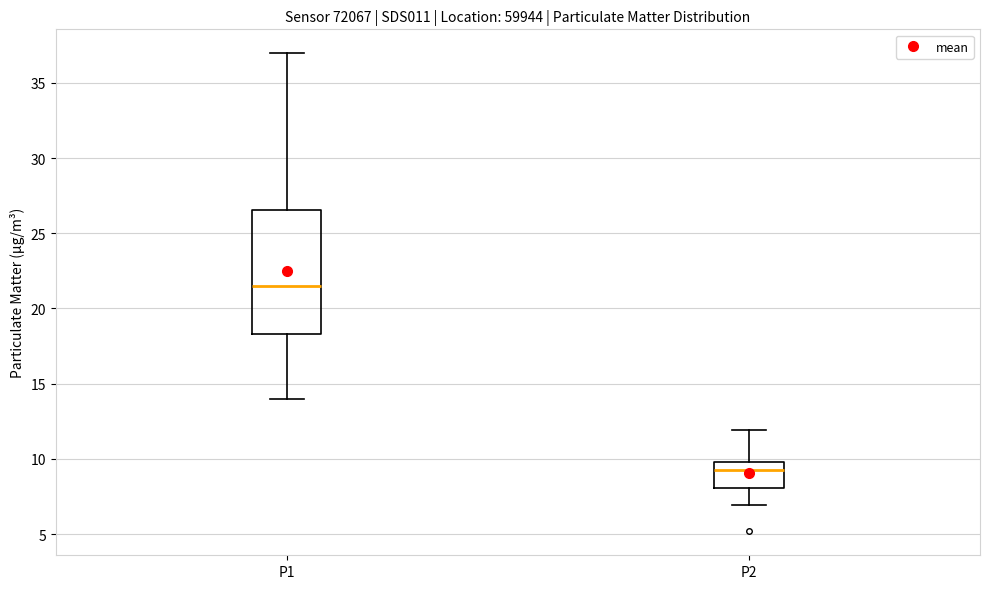

Which box's median line is the highest?

P1